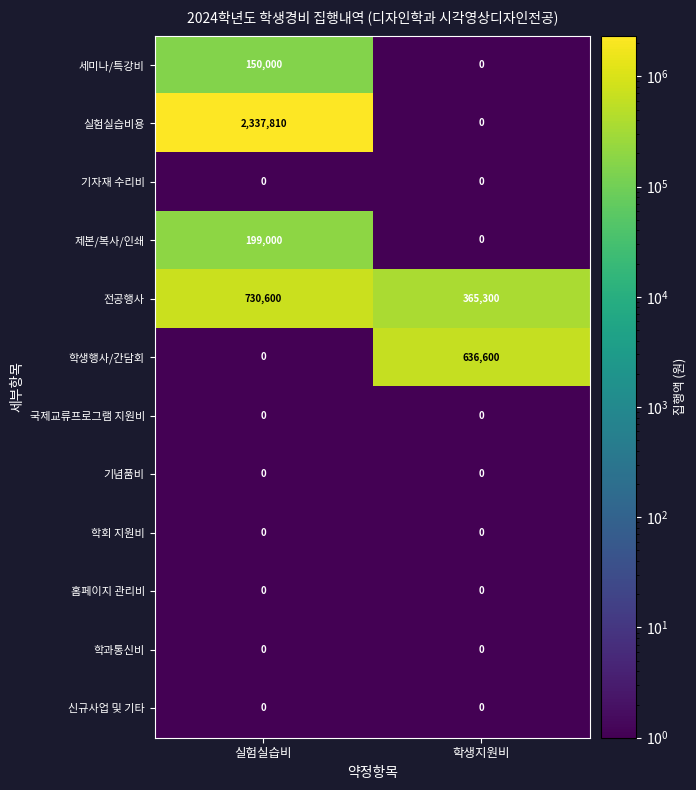

Which series has the largest total across all categories?

실험실습비용